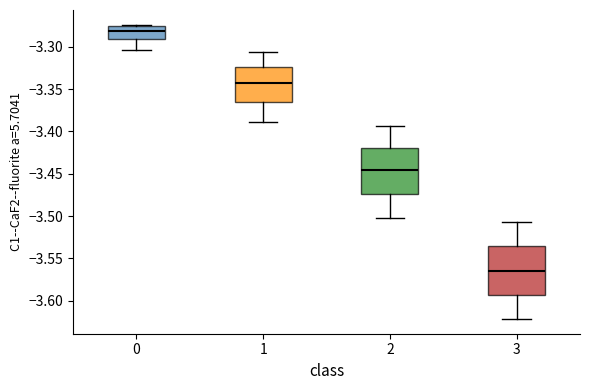

Which box has the highest median line?

0